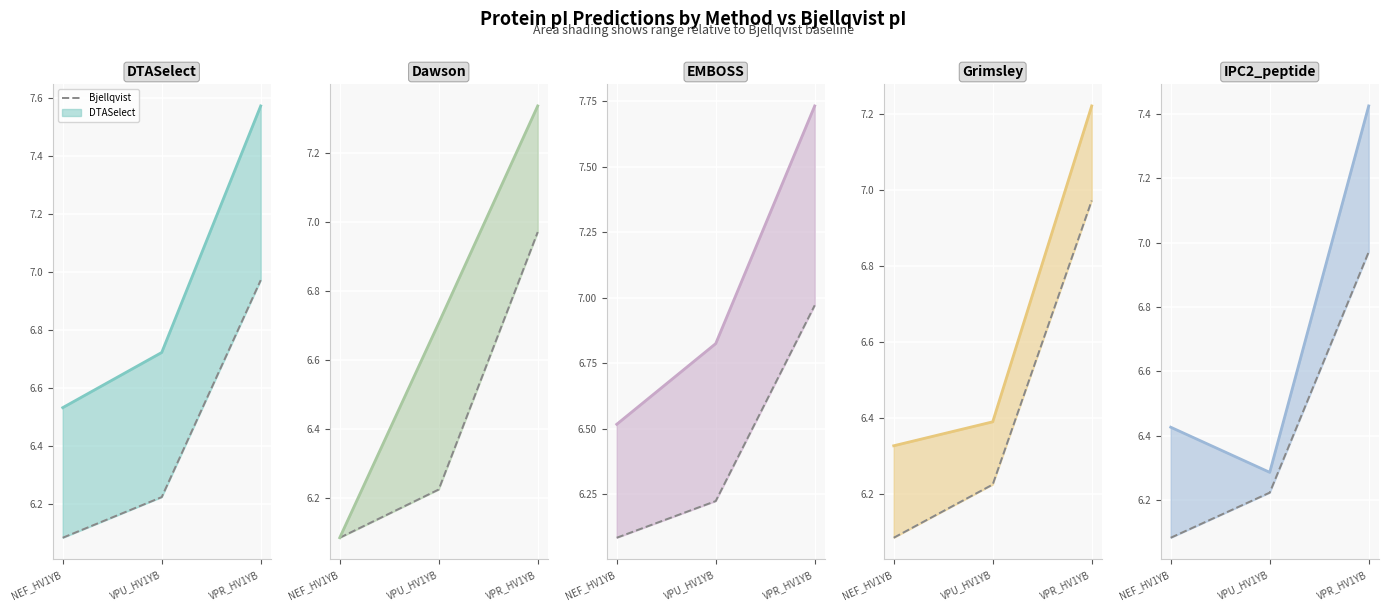

What position from the right is NEF_HV1YB?

3